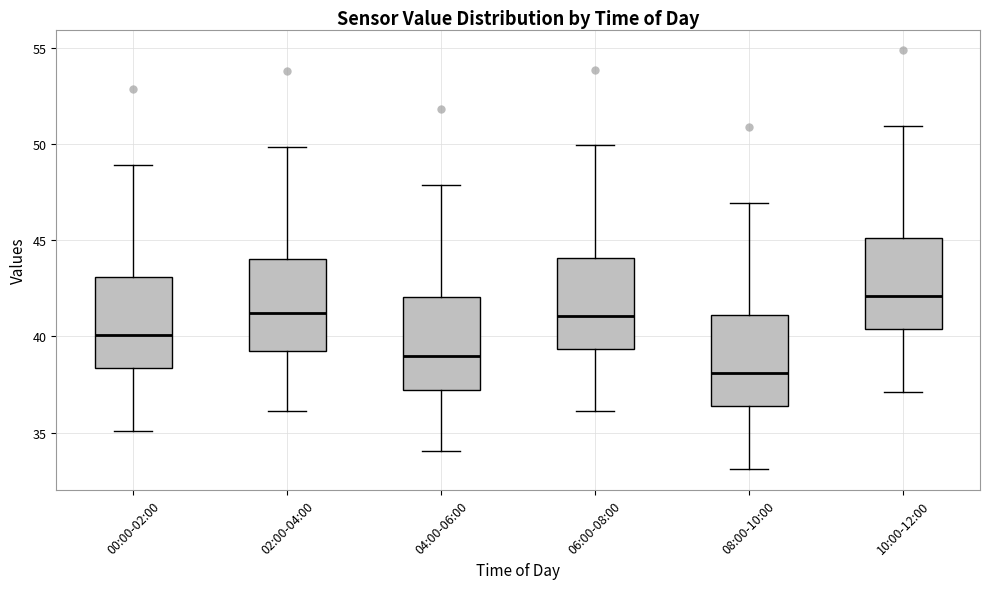

Reading left to right, read every box against the y-axis: the position of its median line, the range the box covers, and the ends of its whiskers. The values are not printed on the chart, so give them approximately, as read against the axis.

00:00-02:00: median 40.0, box 38.5 to 43.0, whiskers 35.0 to 49.0
02:00-04:00: median 41.0, box 39.5 to 44.0, whiskers 36.0 to 50.0
04:00-06:00: median 39.0, box 37.0 to 42.0, whiskers 34.0 to 48.0
06:00-08:00: median 41.0, box 39.5 to 44.0, whiskers 36.0 to 50.0
08:00-10:00: median 38.0, box 36.5 to 41.0, whiskers 33.0 to 47.0
10:00-12:00: median 42.0, box 40.5 to 45.0, whiskers 37.0 to 51.0